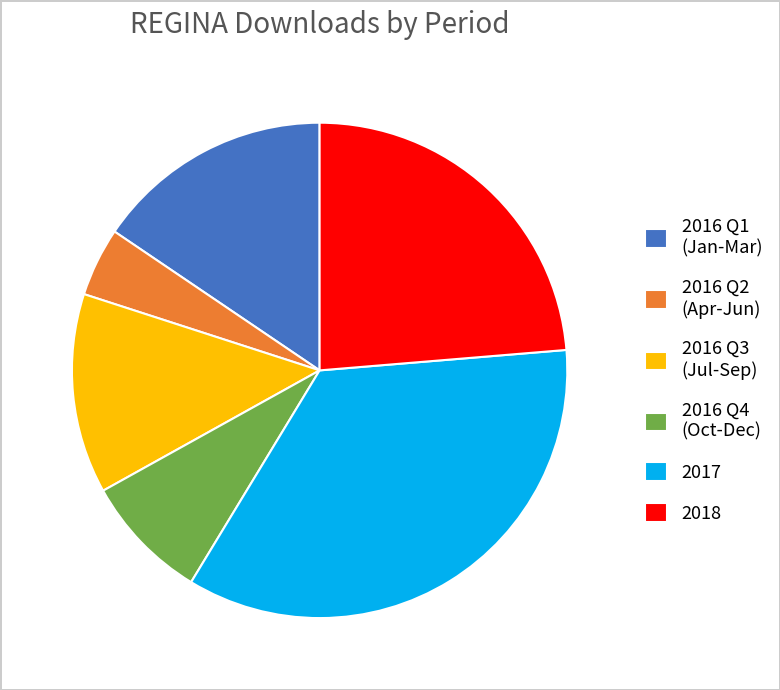

True or false: 2018 accounts for 24% of the total.

True